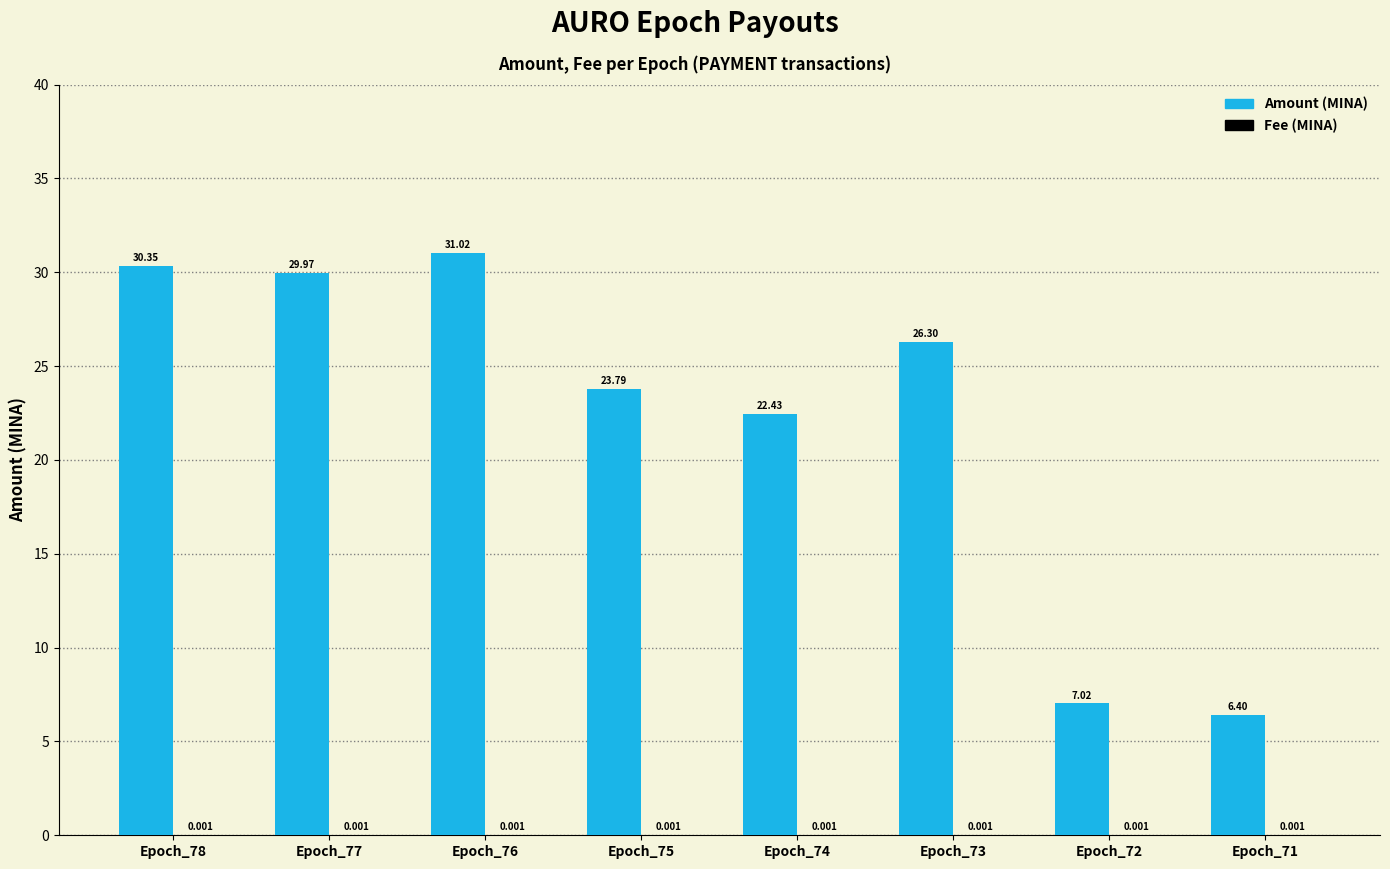

How many distinct data groups are displayed?

2